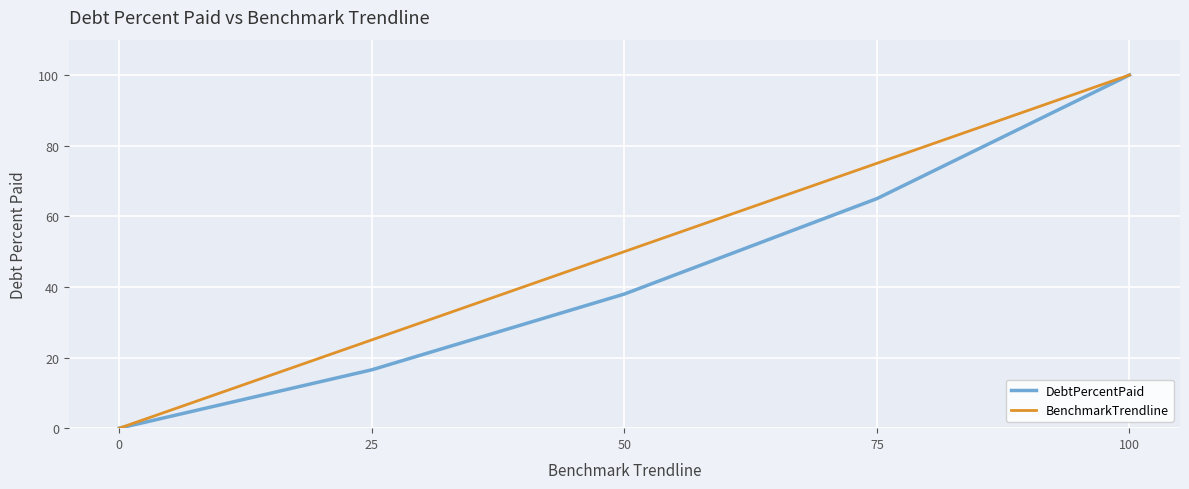

True or false: DebtPercentPaid has a value of 86.1 at 75.

False